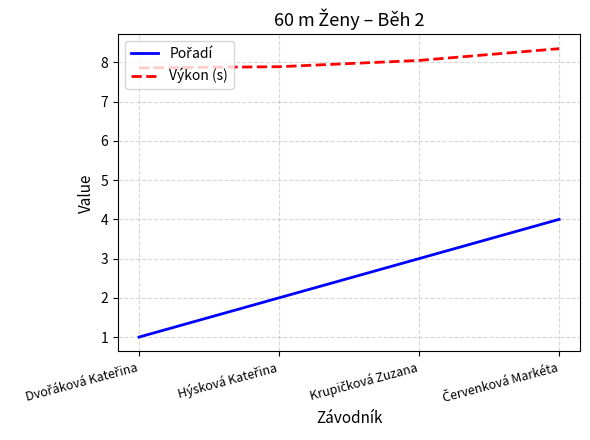

What is the average value of the Výkon (s) series?

8.0